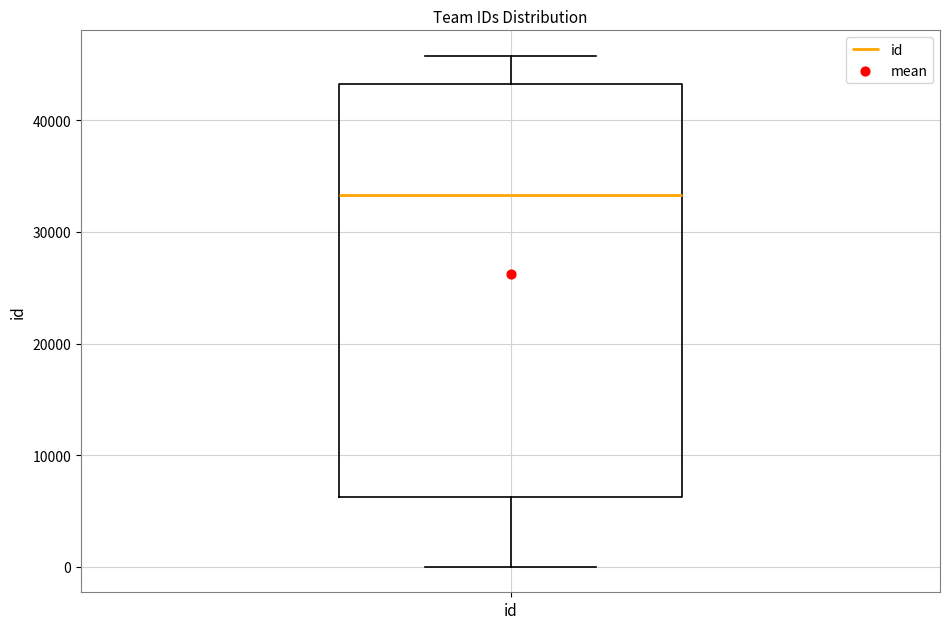

Read this box plot against the y-axis: the position of the median line, the range covered by the box, and the ends of both whiskers. The values are not printed on the chart, so give them approximately, as read against the axis.

median 33000, box 6000 to 43000, whiskers 0 to 46000